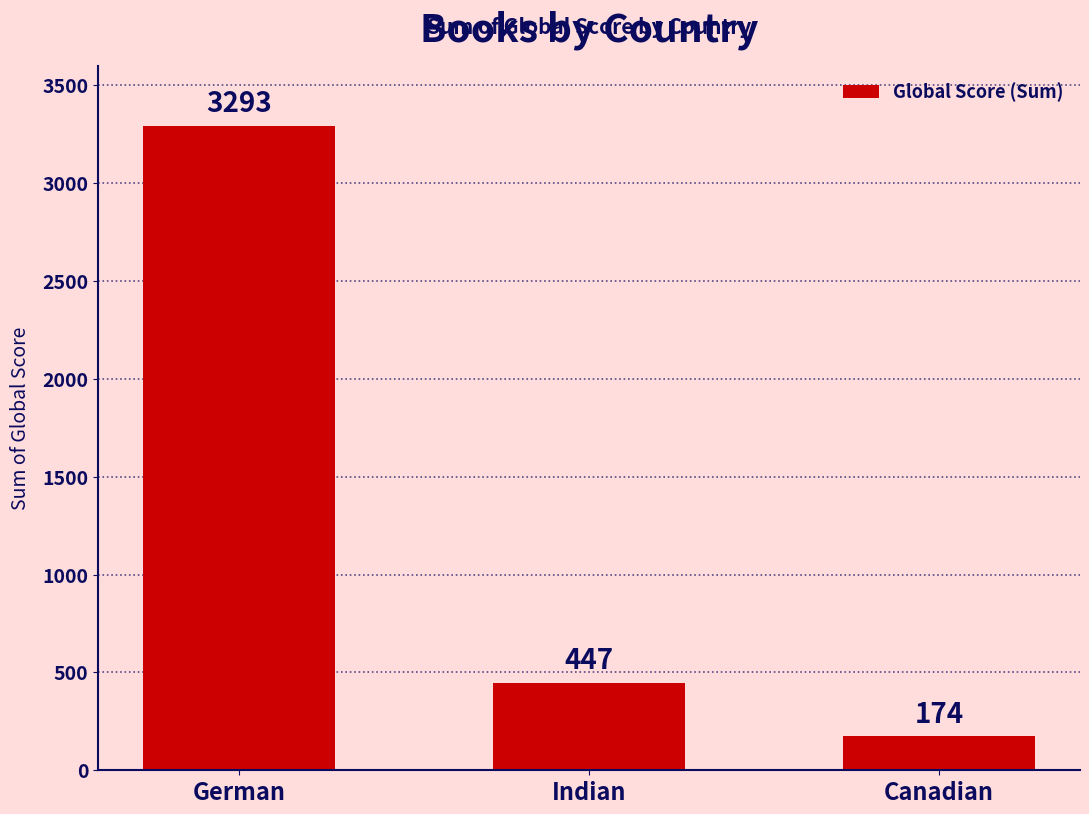

List the labels in order of value, smallest first.

Canadian, Indian, German